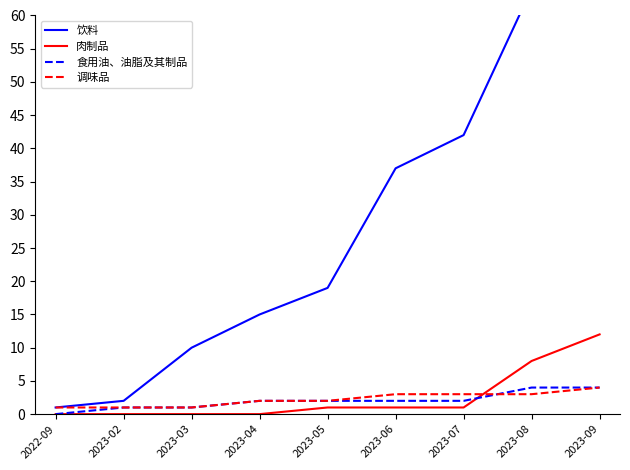

What is the value of the 饮料 point at the 2nd from the left?

2